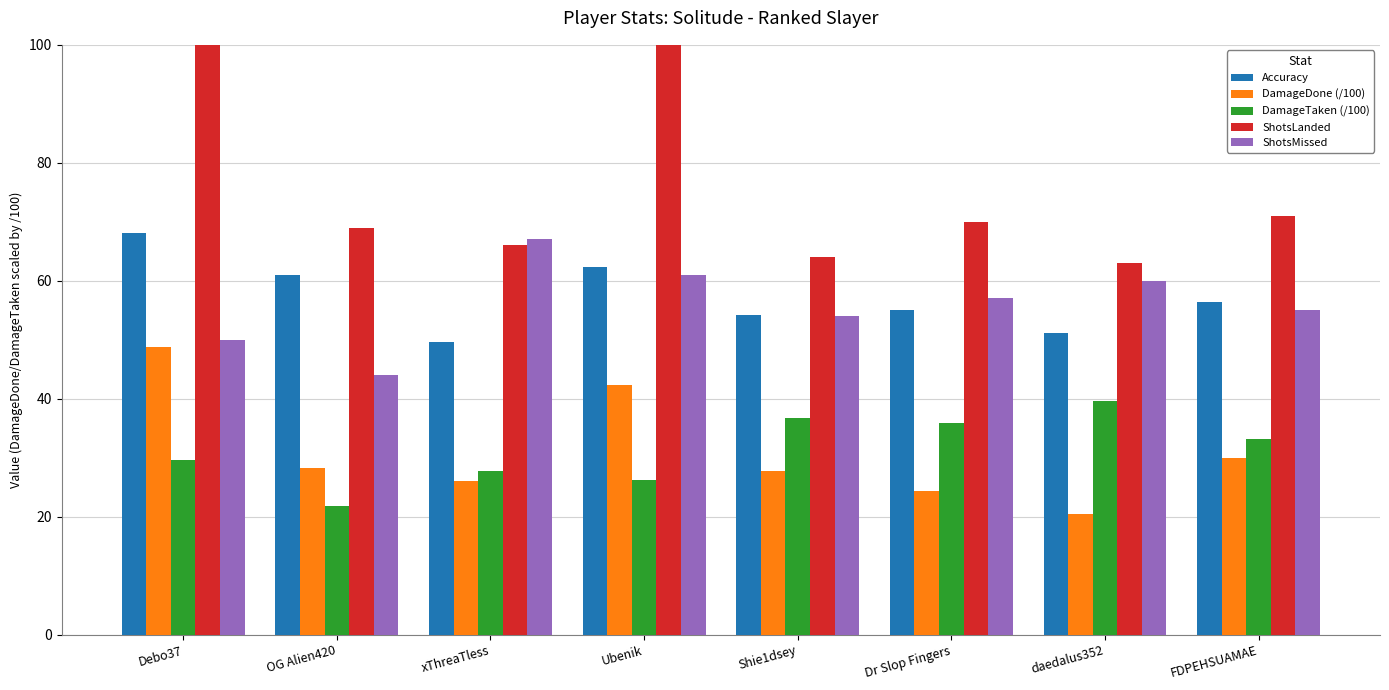

At which label does DamageTaken (/100) first exceed 33?

Shie1dsey